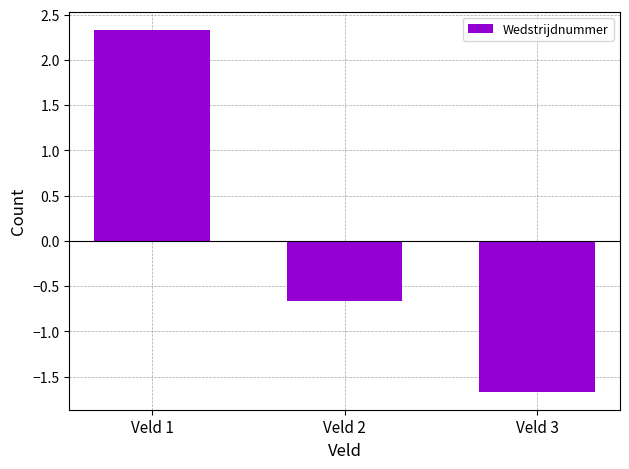

Where is the data nearest to the value 0?

Veld 2